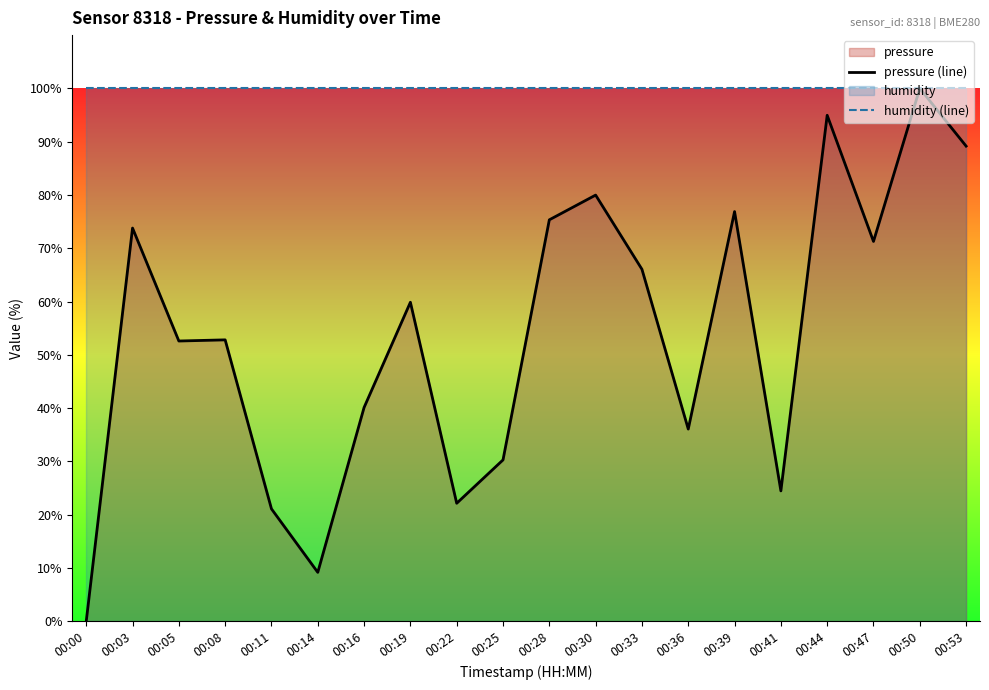

Reading left to right, transcribe all the data shown in this chart.

pressure (line): 00:00=0.0	00:03=73.8	00:05=52.6	00:08=52.8	00:11=21.1	00:14=9.2	00:16=40.1	00:19=59.9	00:22=22.2	00:25=30.3	00:28=75.3	00:30=80.0	00:33=66.1	00:36=36.1	00:39=76.9	00:41=24.5	00:44=95.0	00:47=71.3	00:50=100.0	00:53=89.2
humidity (line): 00:00=100.0	00:03=100.0	00:05=100.0	00:08=100.0	00:11=100.0	00:14=100.0	00:16=100.0	00:19=100.0	00:22=100.0	00:25=100.0	00:28=100.0	00:30=100.0	00:33=100.0	00:36=100.0	00:39=100.0	00:41=100.0	00:44=100.0	00:47=100.0	00:50=100.0	00:53=100.0